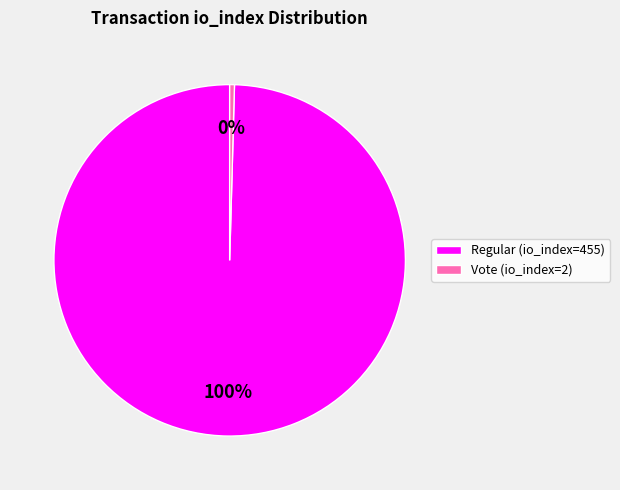

What is the ratio of the value at Regular (io_index=455) to the value at Vote (io_index=2)?

227.5